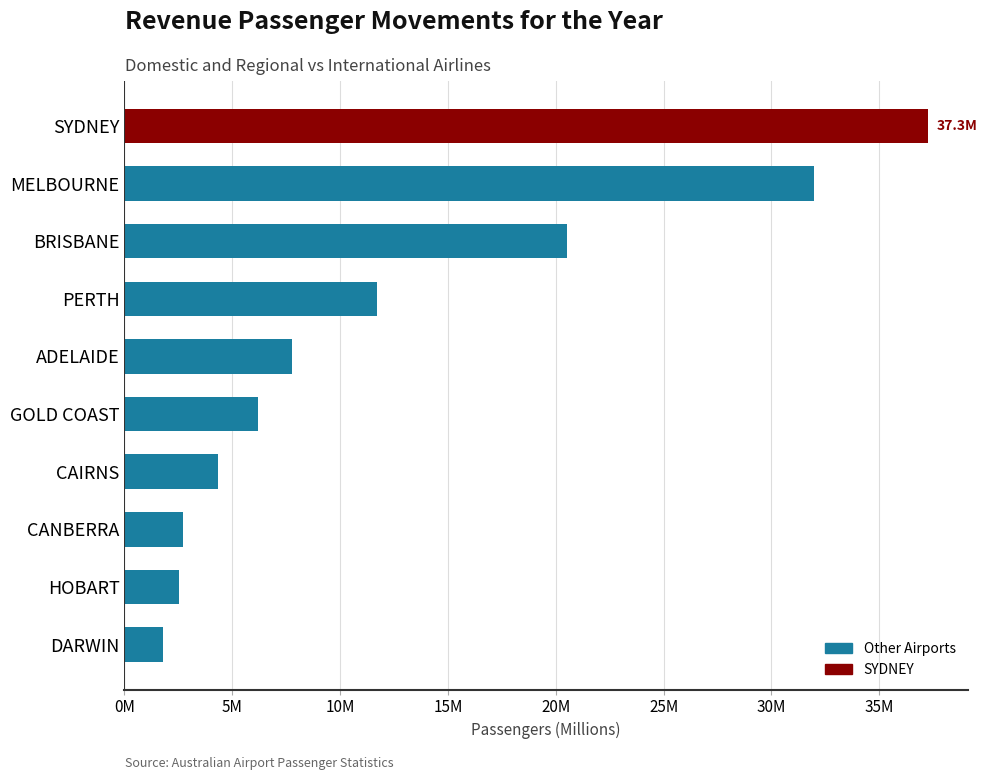

Does the chart contain any negative values?

No